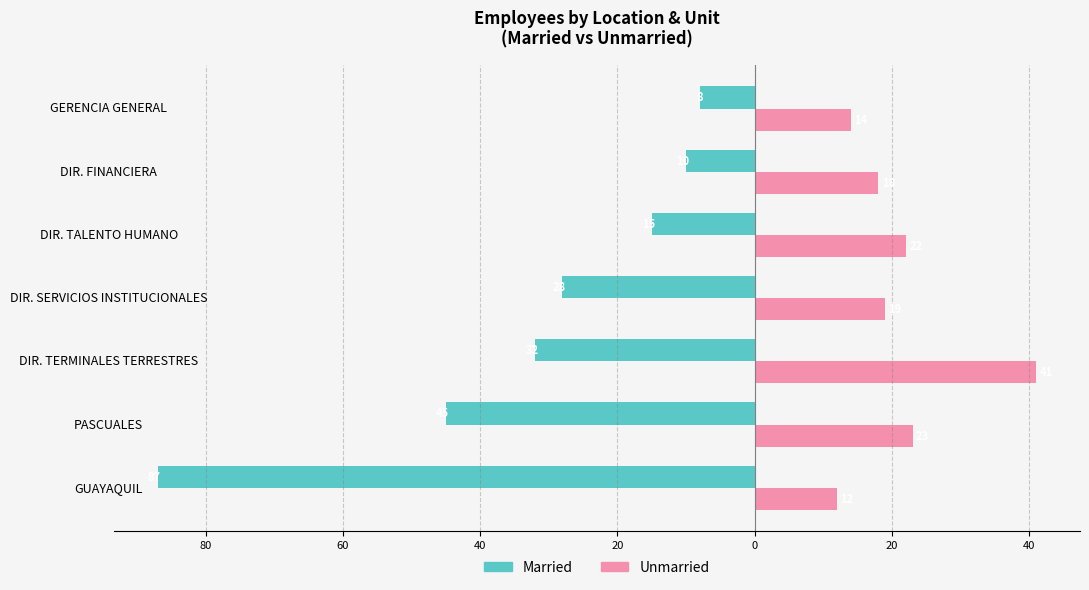

What are all the series names shown in the legend?

Married, Unmarried